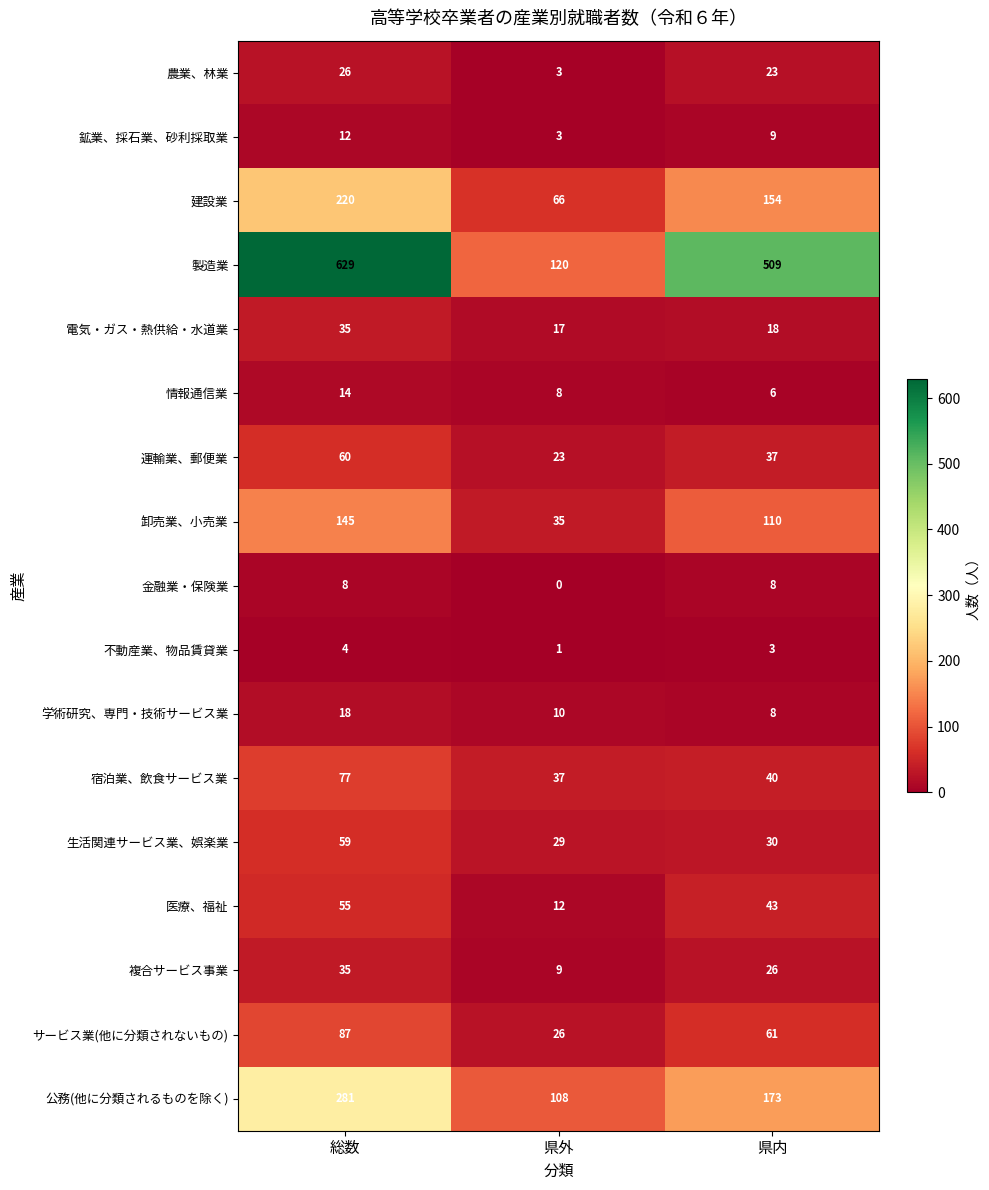

Which series has the widest spread of values?

製造業